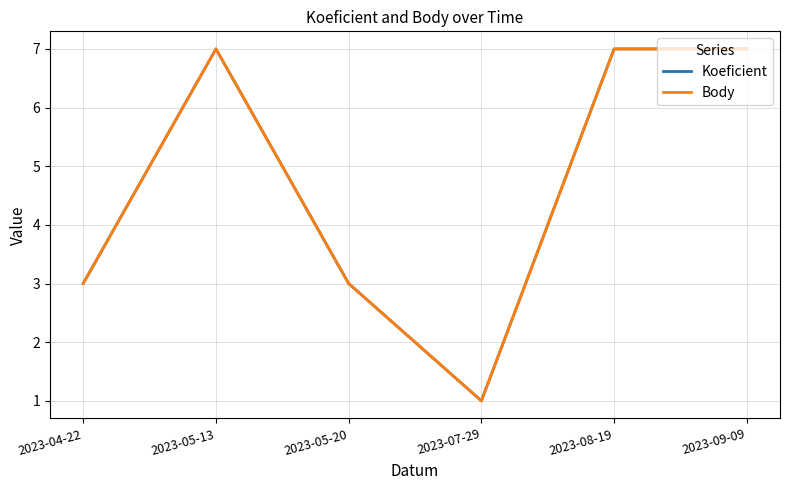

Is this an area chart (filled region under the line)?

No